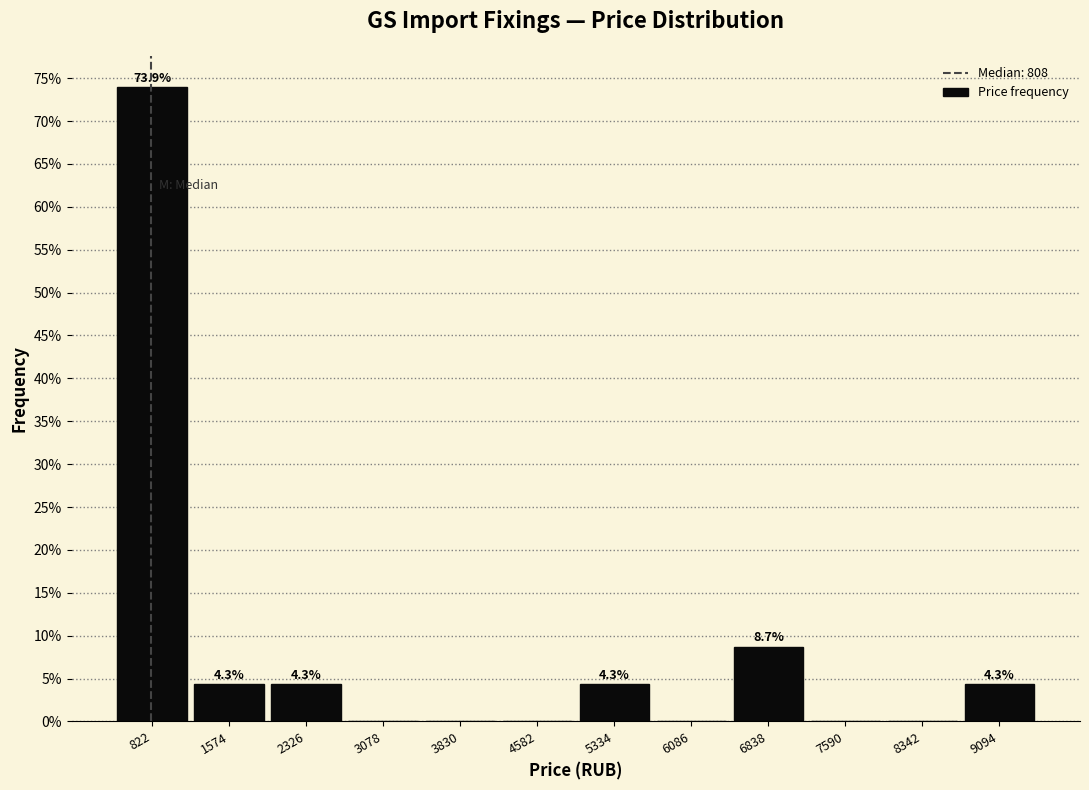

Over which range of the x-axis is the bar tallest?

400 to 1200